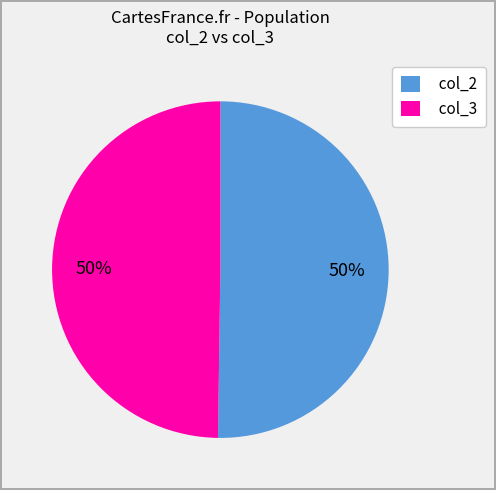

What is the ratio of the value at col_3 to the value at col_2?

1.0